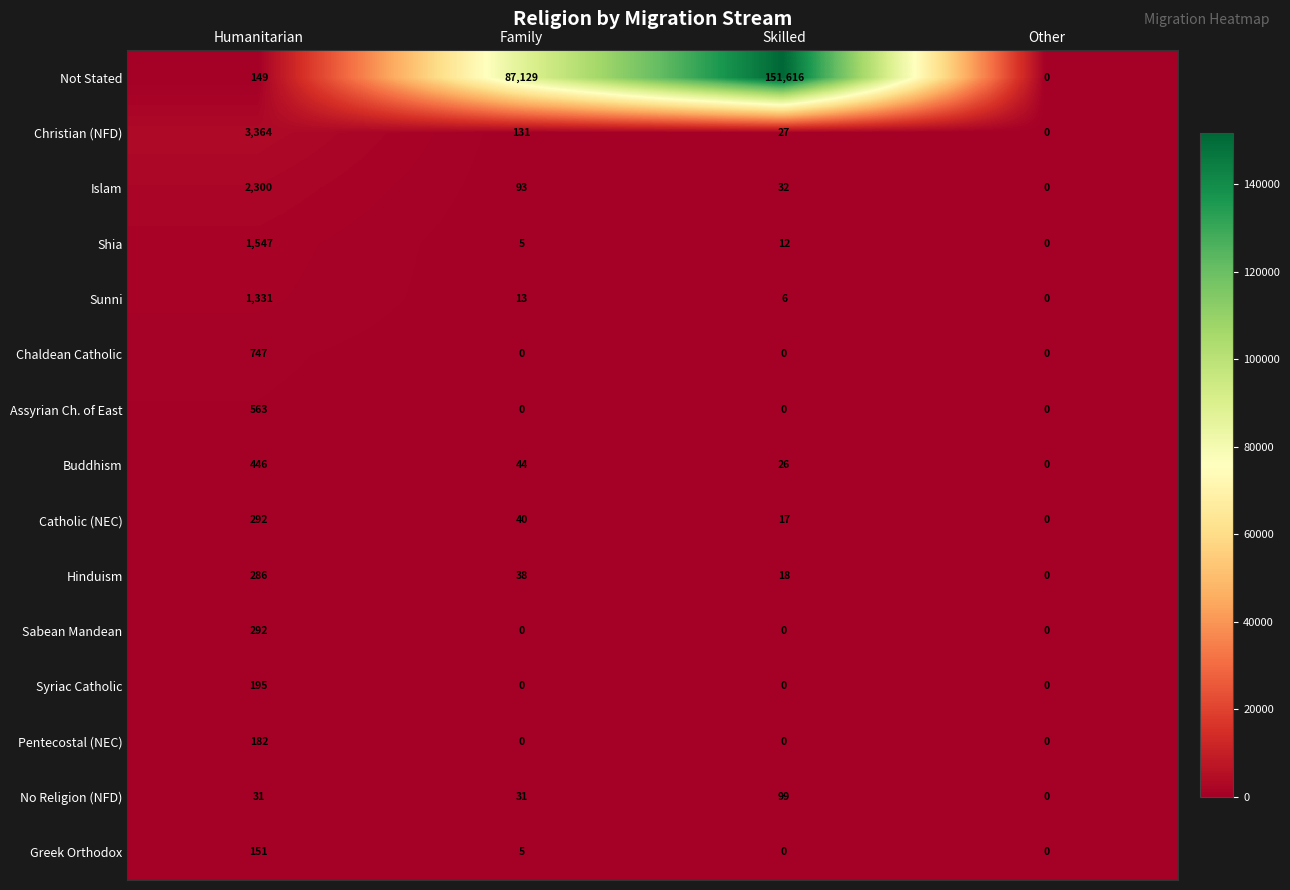

How many Pentecostal (NEC) values are between 0 and 182?

4